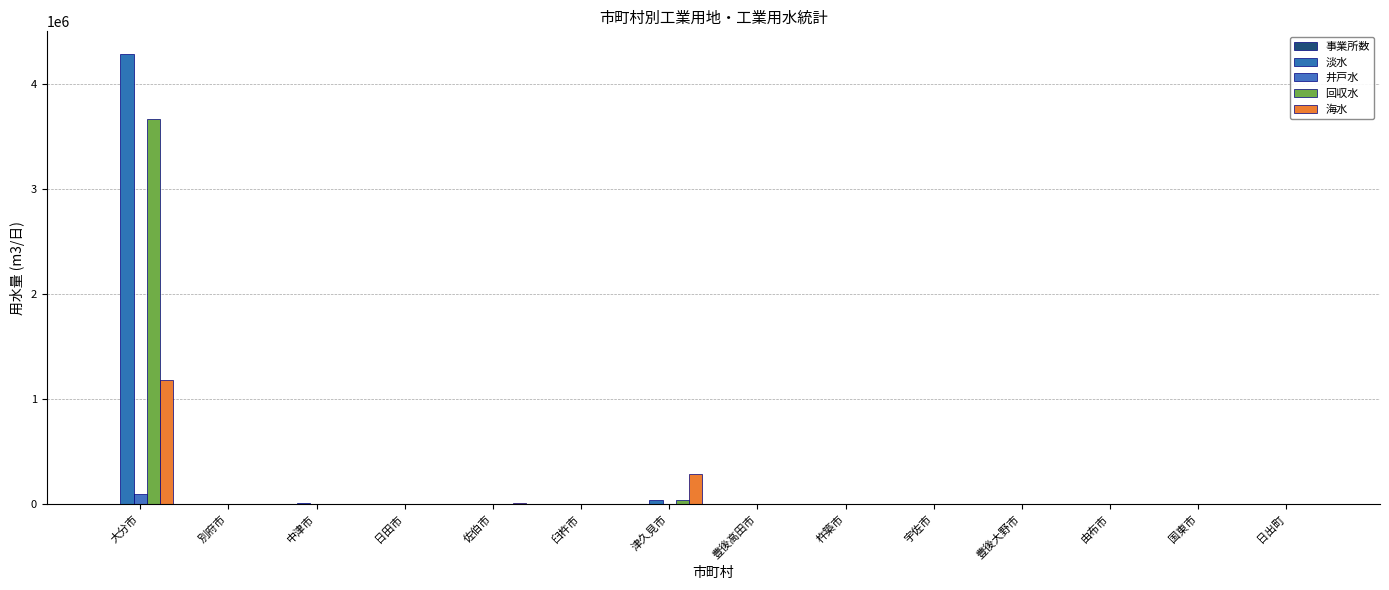

List the series in order of their peak value, highest first.

淡水, 回収水, 海水, 井戸水, 事業所数